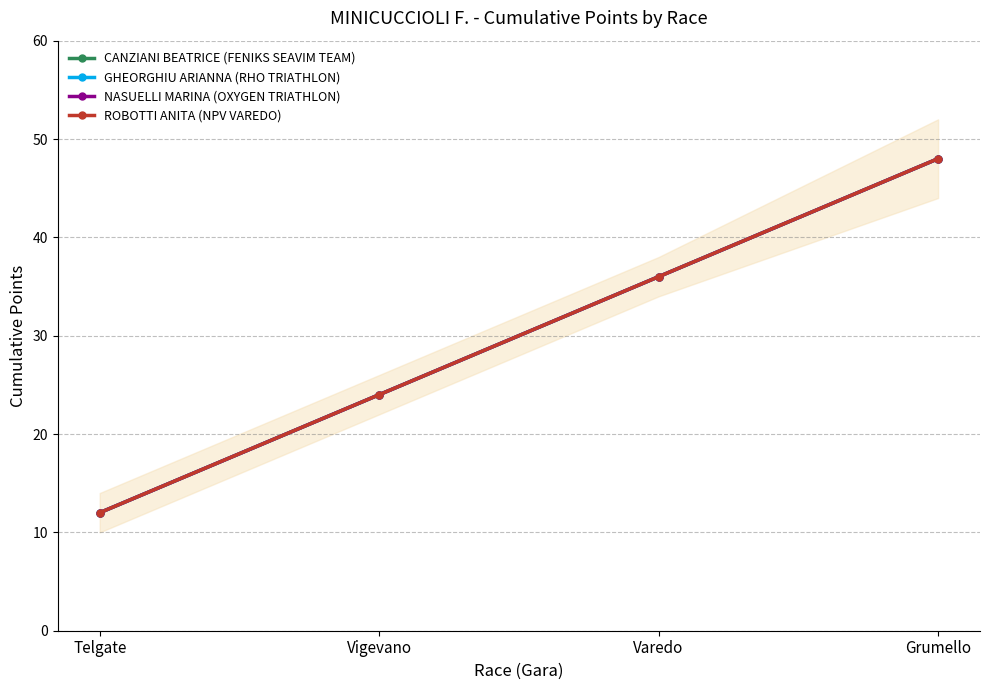

Reading left to right, list all the values displayed in this chart.

CANZIANI BEATRICE (FENIKS SEAVIM TEAM): Telgate=12	Vigevano=24	Varedo=36	Grumello=48
GHEORGHIU ARIANNA (RHO TRIATHLON): Telgate=12	Vigevano=24	Varedo=36	Grumello=48
NASUELLI MARINA (OXYGEN TRIATHLON): Telgate=12	Vigevano=24	Varedo=36	Grumello=48
ROBOTTI ANITA (NPV VAREDO): Telgate=12	Vigevano=24	Varedo=36	Grumello=48